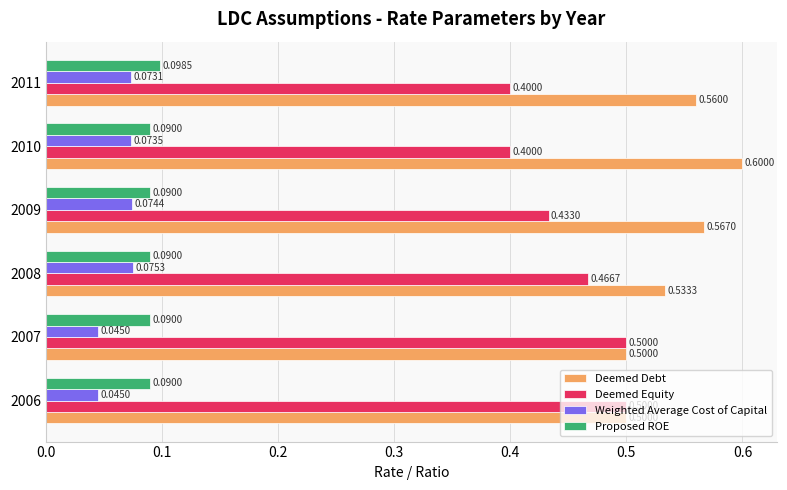

What is the spread (max minus min) of values at 2007?

0.5